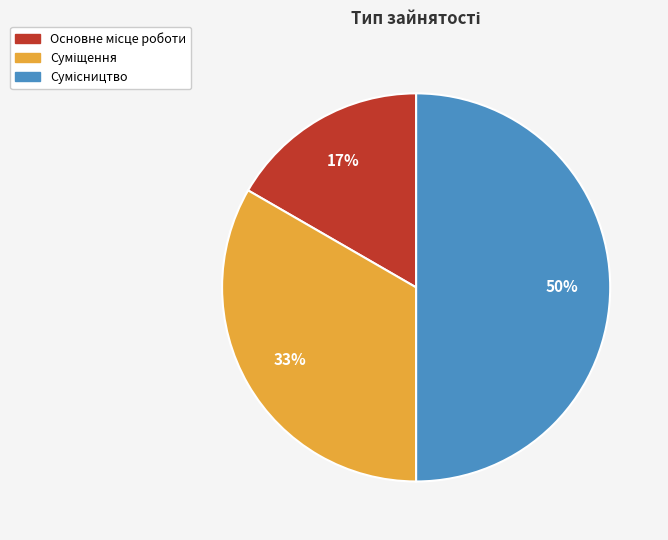

To the nearest percent, what is the difference between the largest and smallest slice percentages?

33%